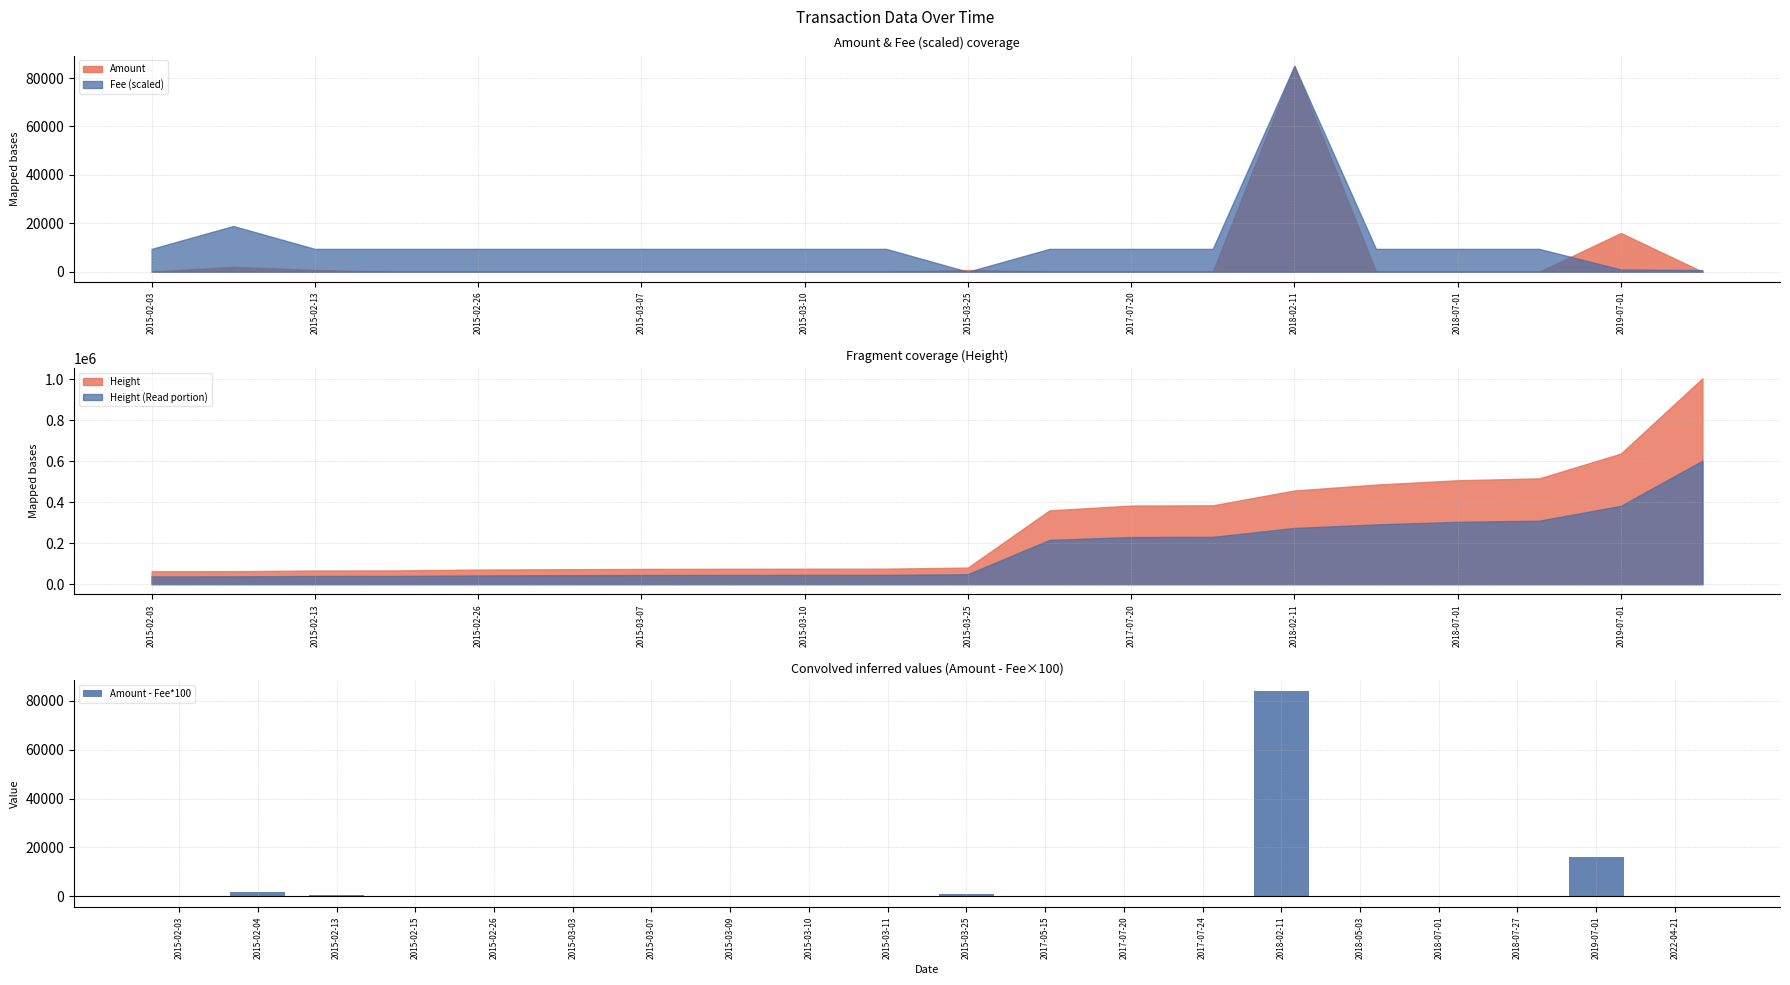

At which label is Amount closest to 42500?

2019-07-01